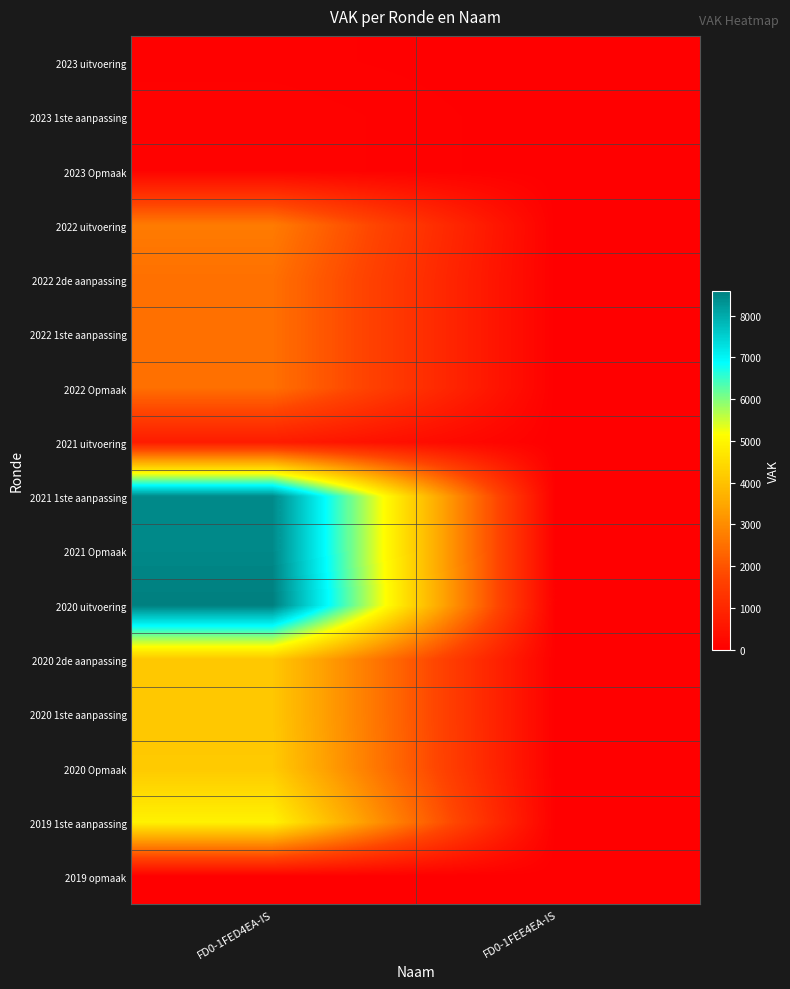

Reading left to right, list all the values displayed in this chart.

2023 uitvoering: FD0-1FED4EA-IS=48	FD0-1FEE4EA-IS=0
2023 1ste aanpassing: FD0-1FED4EA-IS=100	FD0-1FEE4EA-IS=0
2023 Opmaak: FD0-1FED4EA-IS=100	FD0-1FEE4EA-IS=0
2022 uitvoering: FD0-1FED4EA-IS=2705	FD0-1FEE4EA-IS=0
2022 2de aanpassing: FD0-1FED4EA-IS=2500	FD0-1FEE4EA-IS=0
2022 1ste aanpassing: FD0-1FED4EA-IS=2500	FD0-1FEE4EA-IS=0
2022 Opmaak: FD0-1FED4EA-IS=2500	FD0-1FEE4EA-IS=0
2021 uitvoering: FD0-1FED4EA-IS=710	FD0-1FEE4EA-IS=0
2021 1ste aanpassing: FD0-1FED4EA-IS=8460	FD0-1FEE4EA-IS=0
2021 Opmaak: FD0-1FED4EA-IS=8460	FD0-1FEE4EA-IS=0
2020 uitvoering: FD0-1FED4EA-IS=8598	FD0-1FEE4EA-IS=0
2020 2de aanpassing: FD0-1FED4EA-IS=4099	FD0-1FEE4EA-IS=0
2020 1ste aanpassing: FD0-1FED4EA-IS=4099	FD0-1FEE4EA-IS=0
2020 Opmaak: FD0-1FED4EA-IS=4141	FD0-1FEE4EA-IS=0
2019 1ste aanpassing: FD0-1FED4EA-IS=4916	FD0-1FEE4EA-IS=0
2019 opmaak: FD0-1FED4EA-IS=0	FD0-1FEE4EA-IS=0